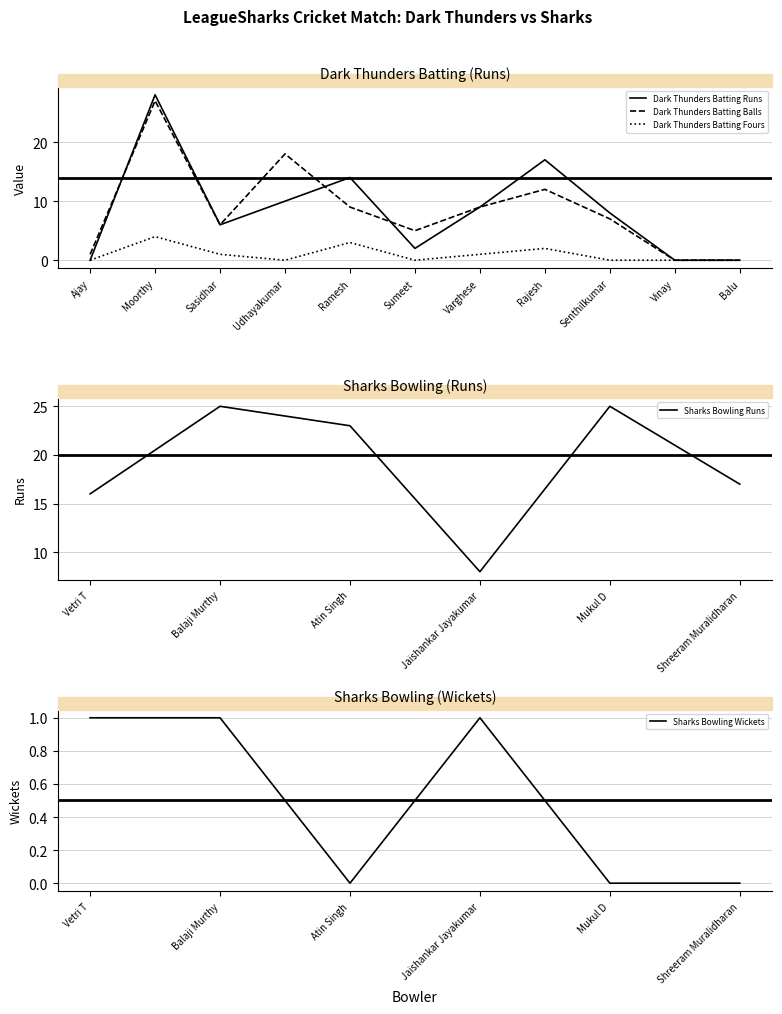

How many lines are shown in the chart?

3